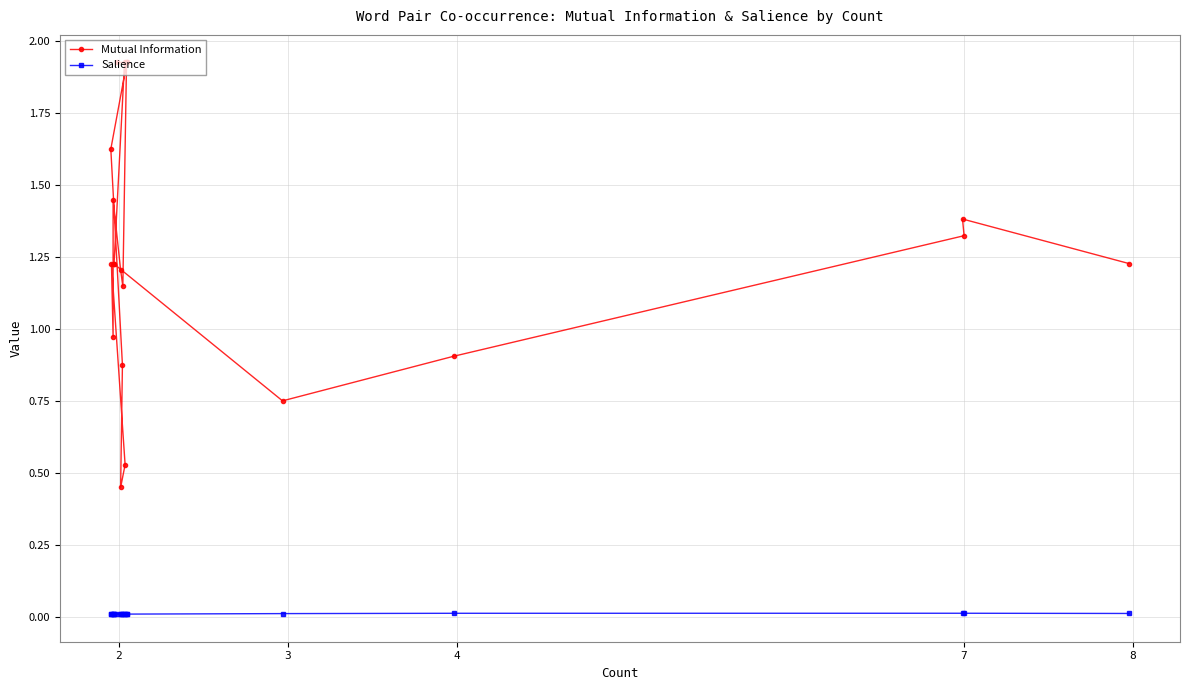

What are all the series names shown in the legend?

Mutual Information, Salience